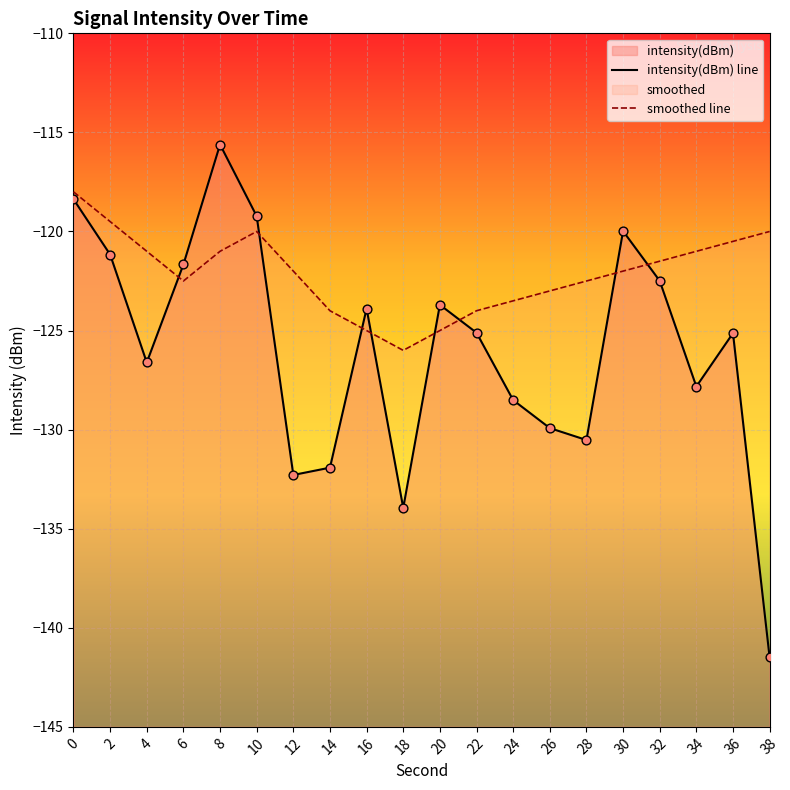

Which series reaches the maximum Y coordinate?

intensity(dBm) line